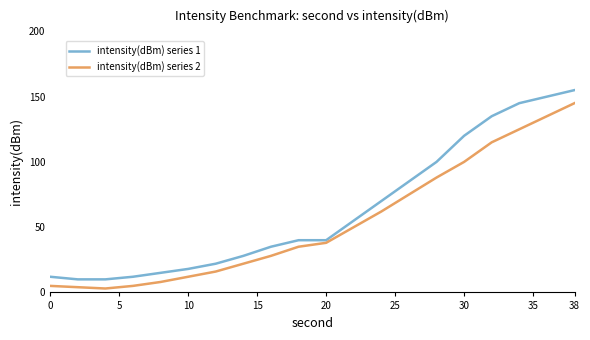

True or false: intensity(dBm) series 2 and intensity(dBm) series 1 intersect in this chart.

False